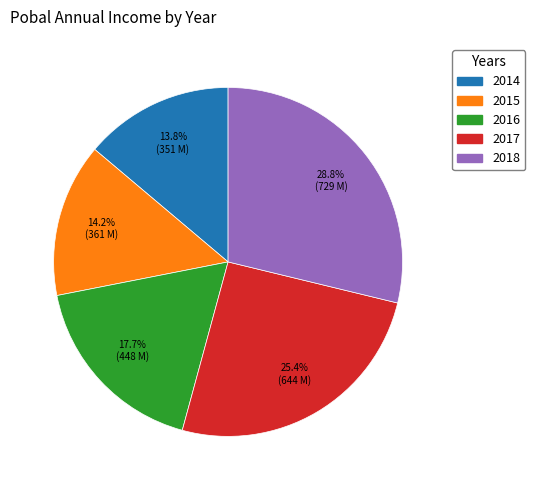

Approximately how many times larger is the value at 2014 compared to 2016?

0.8